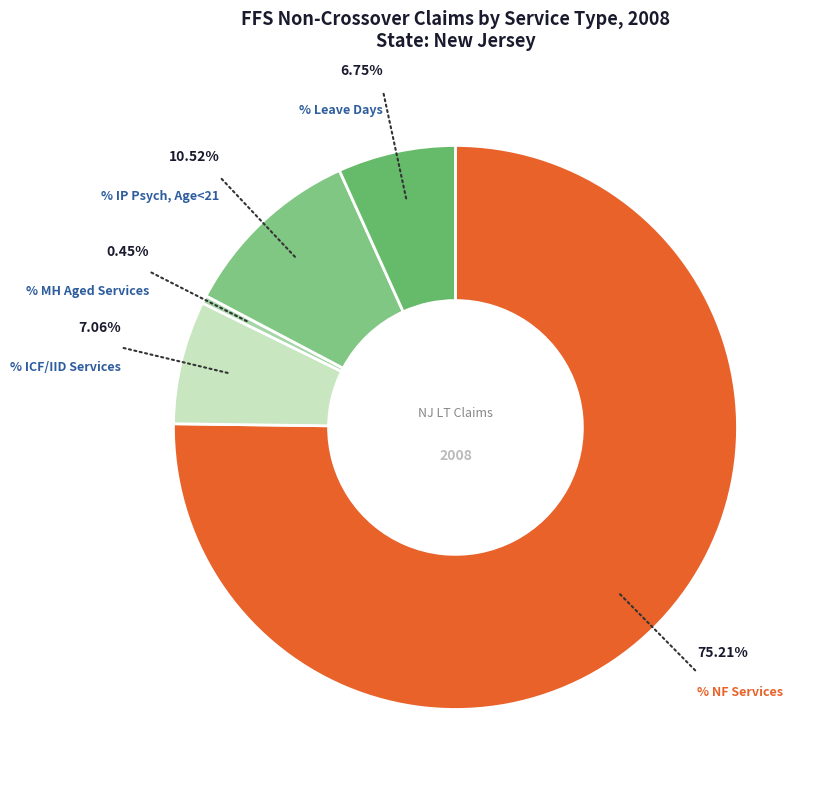

Rank the categories by value from highest to lowest.

% Claims with NF Services, % IP Psych, Age < 21, % Claims with ICF/IID Services, % Claims with Leave Days, % Claims with MH Aged Services